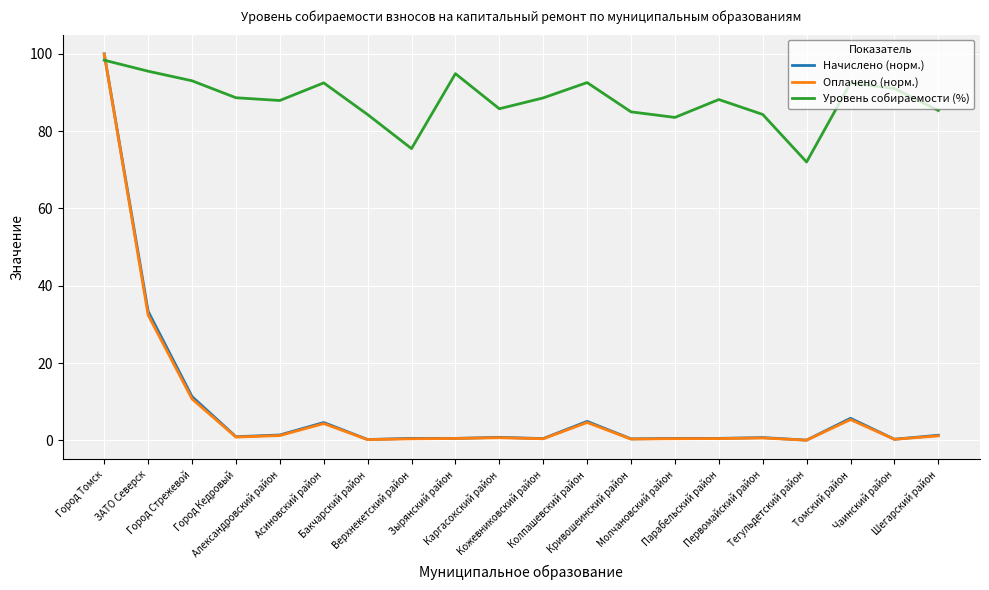

Which series ends up on top after the final intersection of Уровень собираемости (%) and Начислено (норм.)?

Уровень собираемости (%)